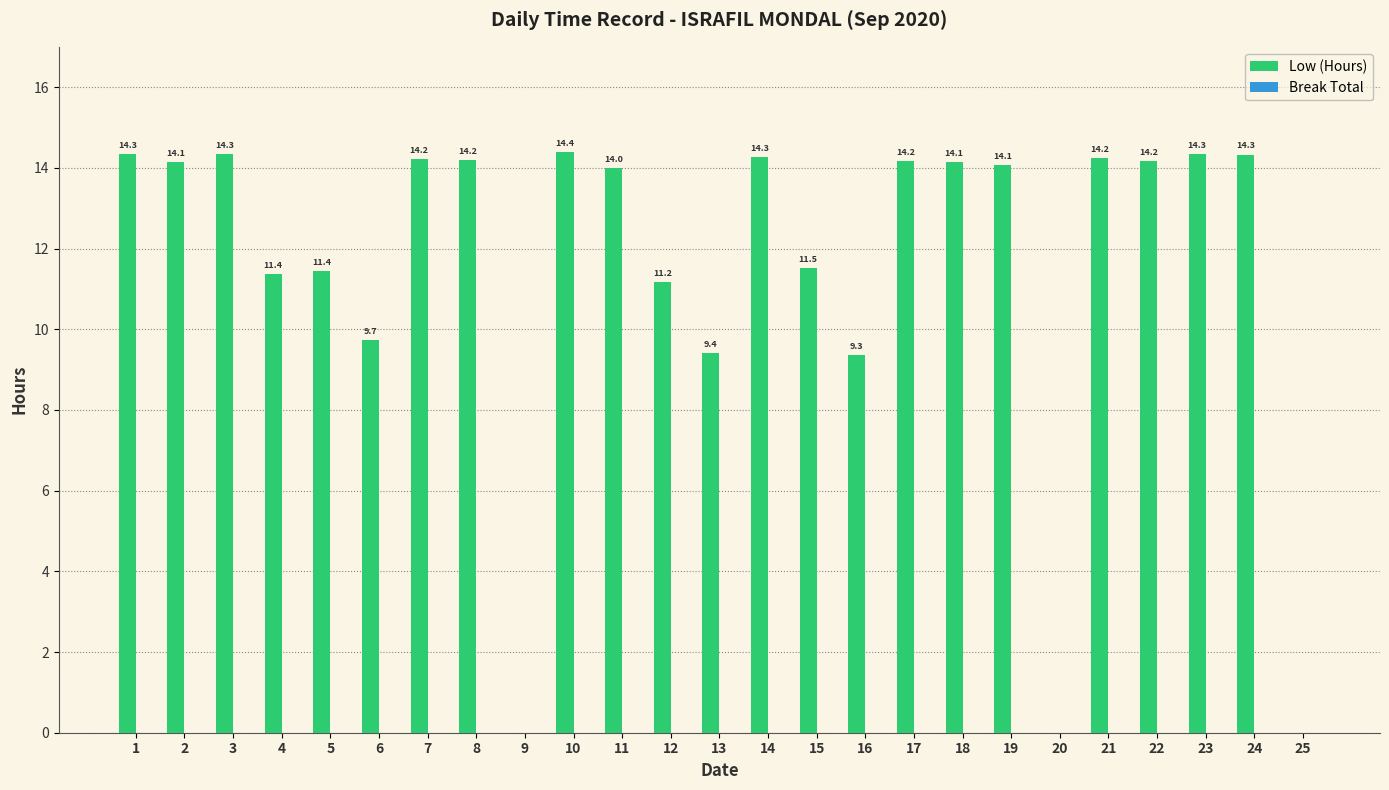

Which has a higher value, 17 or 16?

17